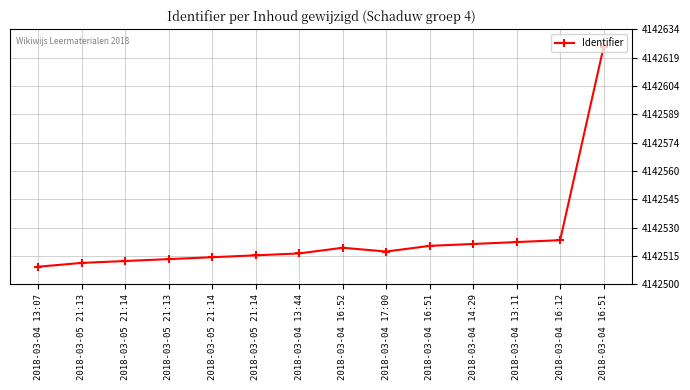

Between 2018-03-04 16:52 and 2018-03-05 21:14, which is larger?

2018-03-04 16:52